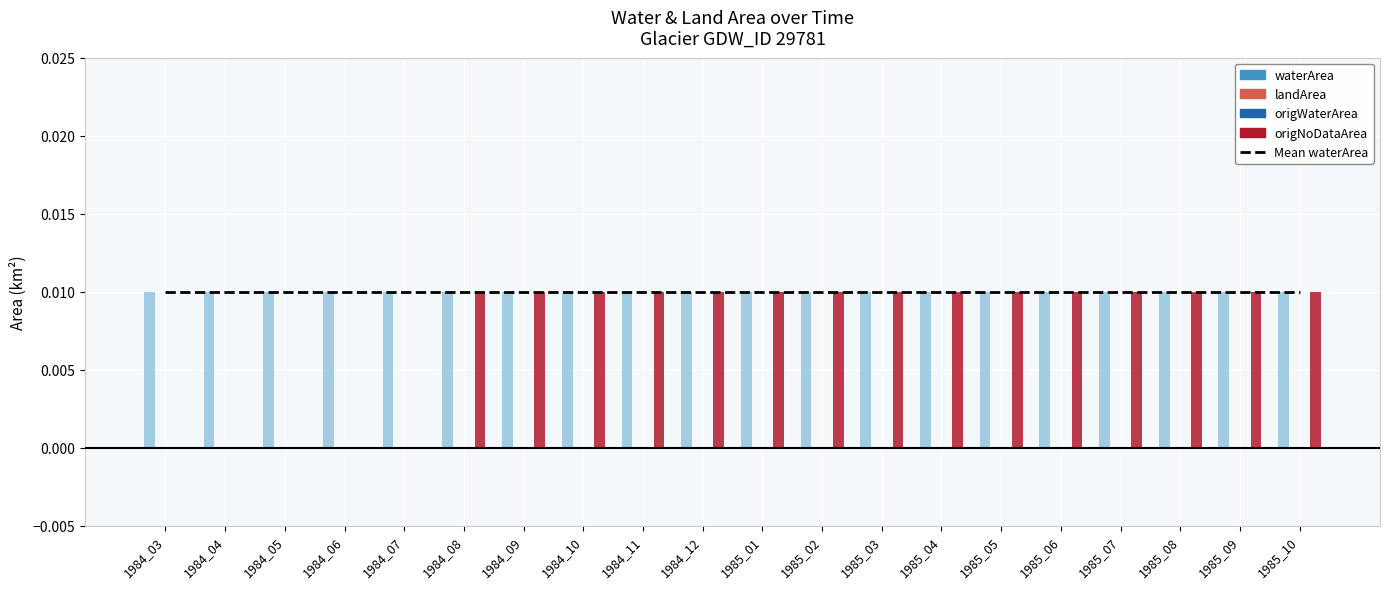

What are all the series names shown in the legend?

Mean waterArea, waterArea, landArea, origWaterArea, origNoDataArea